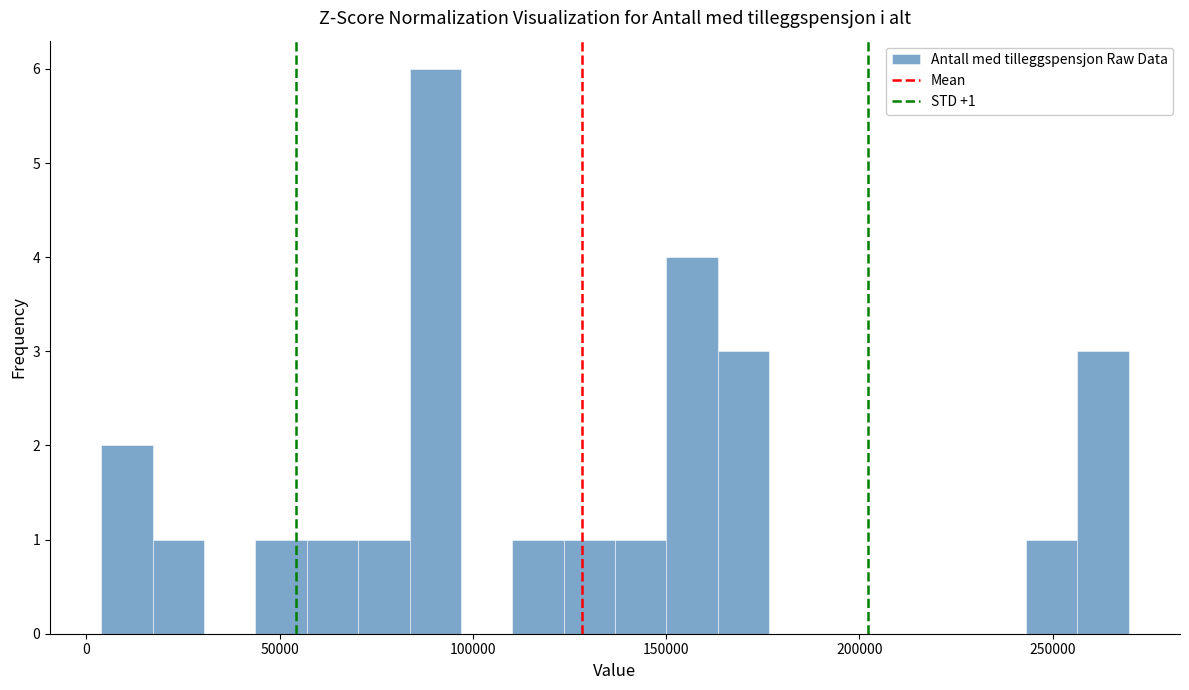

Around what value on the x-axis is the tallest bar? Give the approximate position of its centre, as read against the axis.

90000